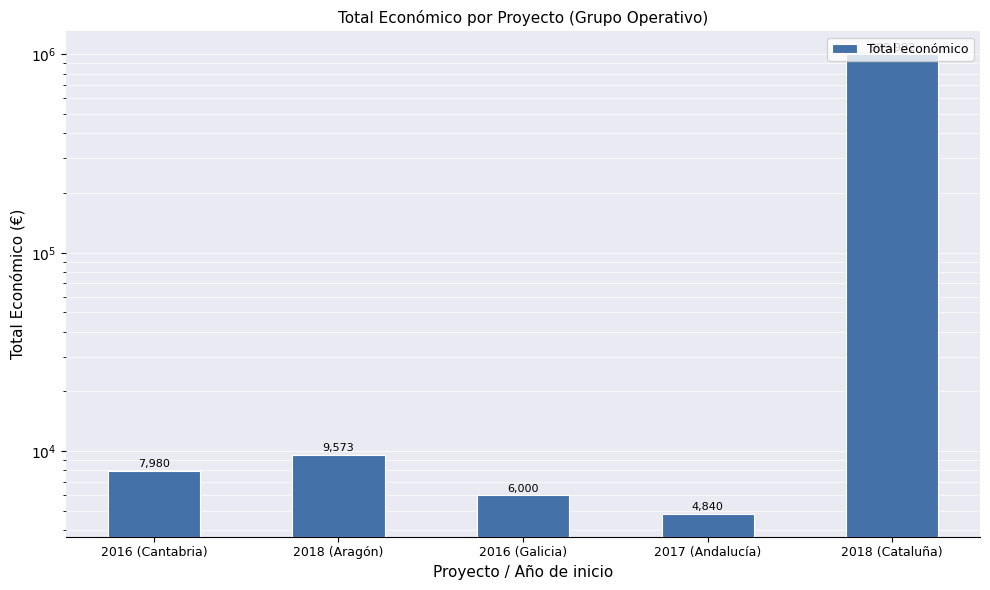

Reading left to right, transcribe all the data shown in this chart.

7980	9573	6000	4840	999992